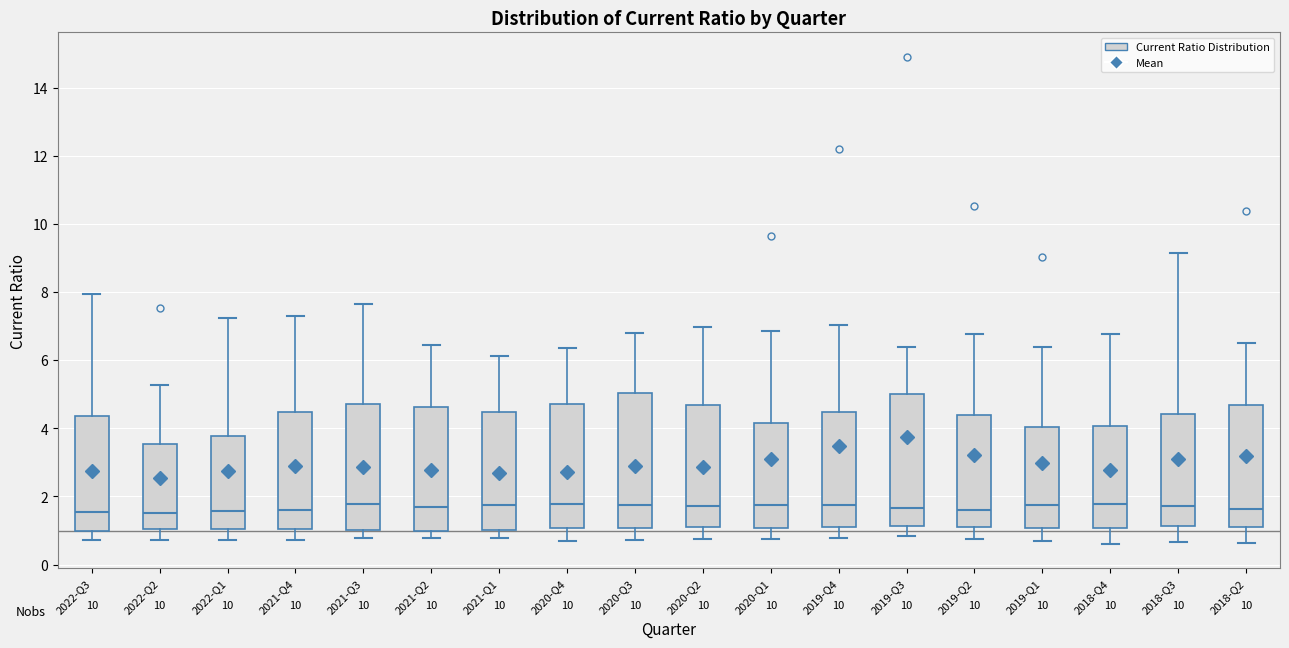

Where does the upper whisker of the box for 2021-Q4 end on the y-axis? The values are not printed on the chart, so give them approximately, as read against the axis.

7.2